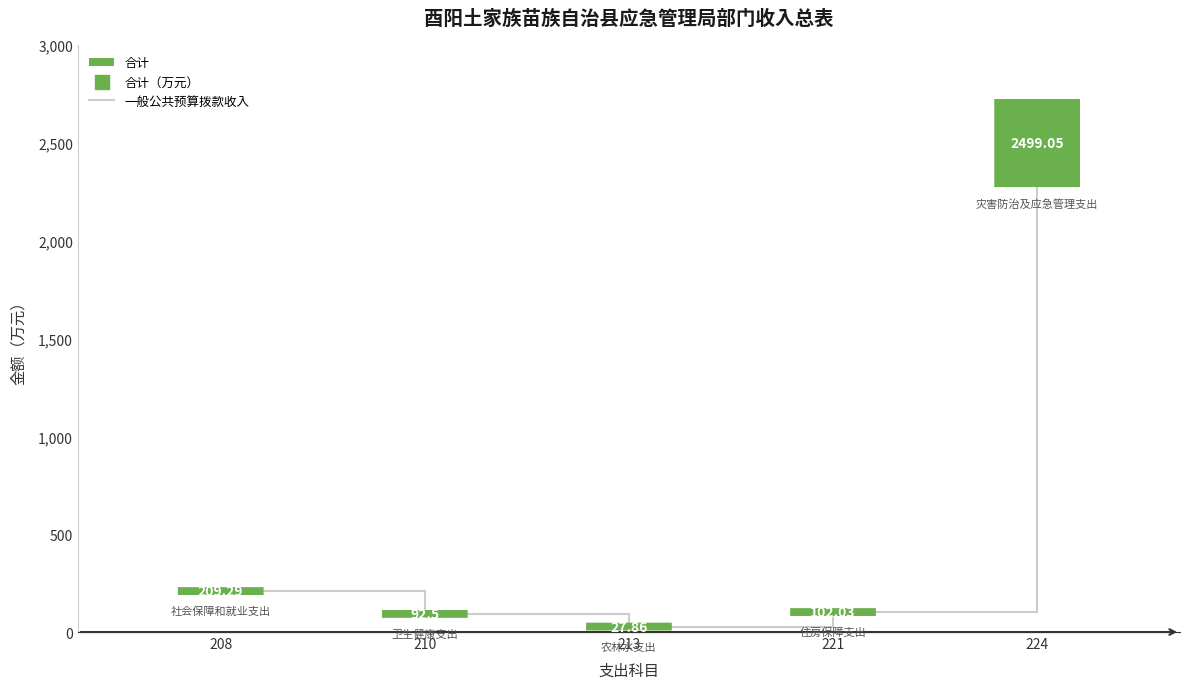

Is the value of 合计 at 卫生健康支出 greater than the value of 一般公共预算拨款收入 at 农林水支出?

Yes